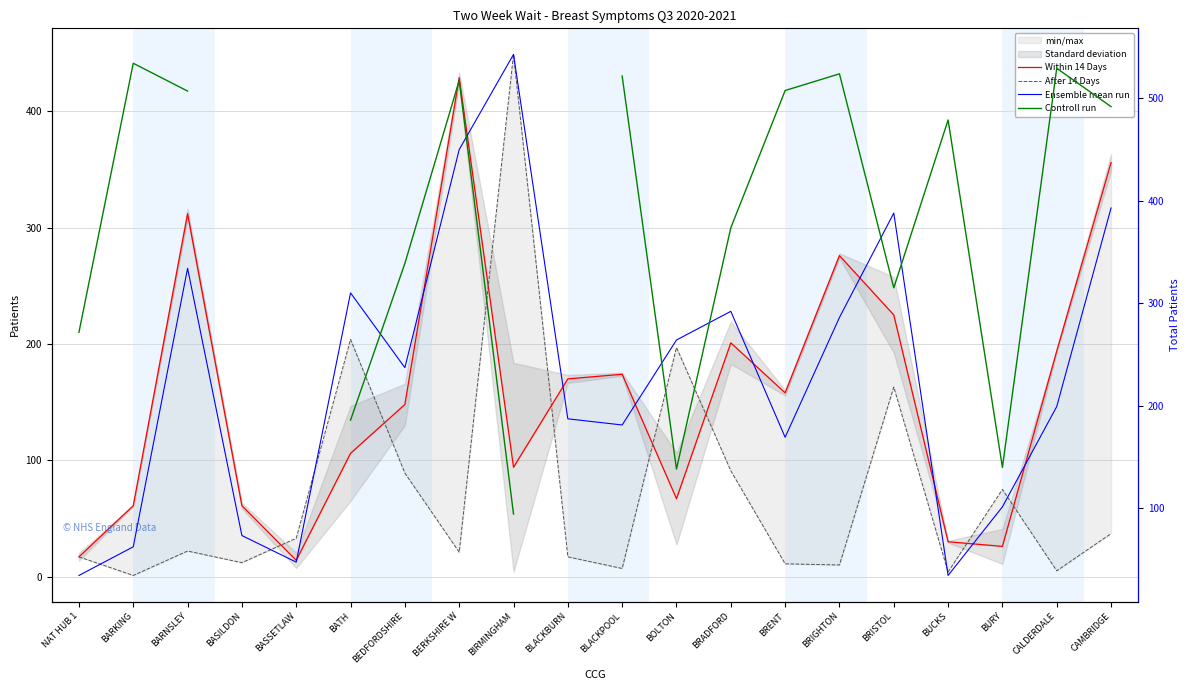

Rank the categories by Ensemble mean run value from lowest to highest.

NAT HUB 1, BUCKS, BASSETLAW, BARKING, BASILDON, BURY, BRENT, BLACKPOOL, BLACKBURN, CALDERDALE, BEDFORDSHIRE, BOLTON, BRIGHTON, BRADFORD, BATH, BARNSLEY, BRISTOL, CAMBRIDGE, BERKSHIRE W, BIRMINGHAM